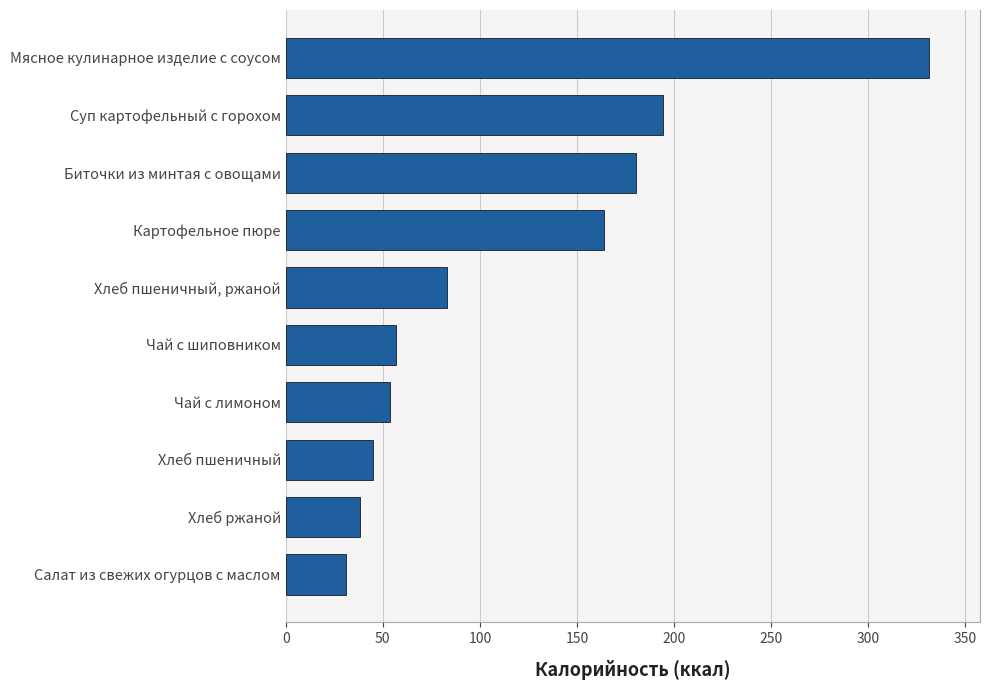

How many data points are less than 83?

5